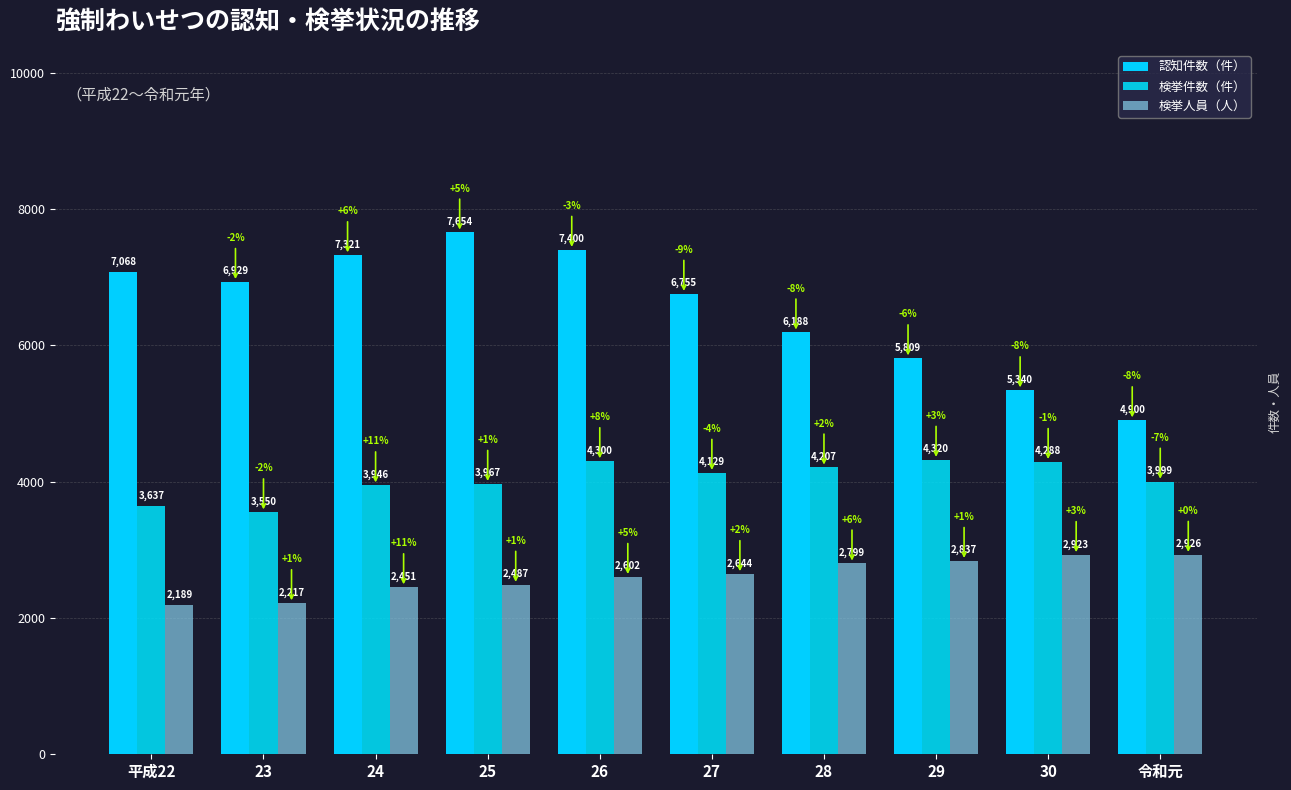

Does the chart contain stacked bars?

No